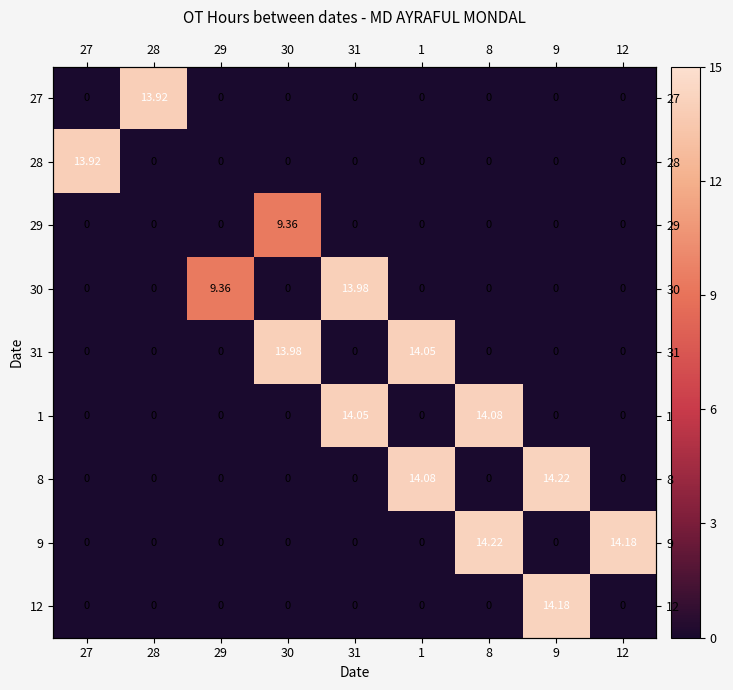

Is the value of 12 at 9 greater than the value of 8 at 29?

Yes